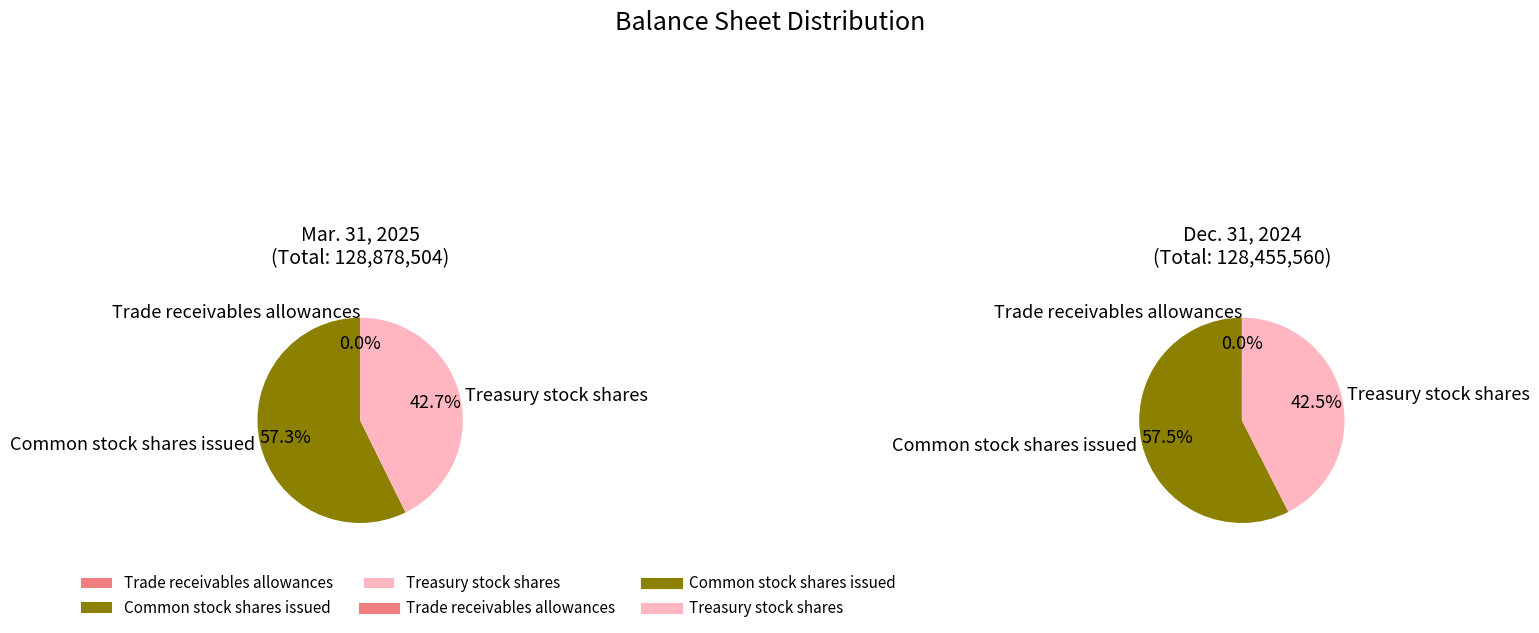

Combined, what portion of the pie is Trade receivables allowances and Common stock shares issued?

57.3%